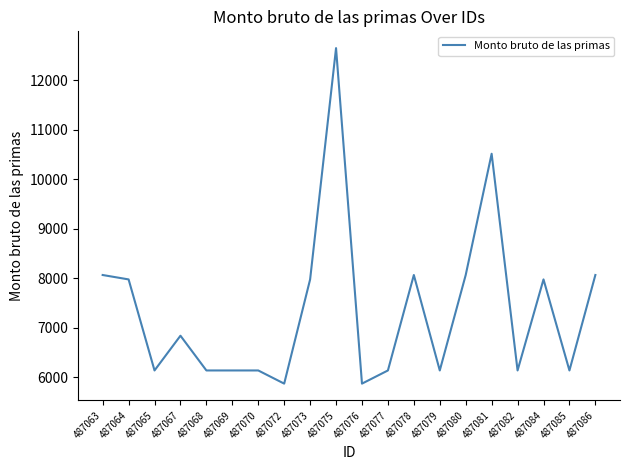

Is it true that the value at 487077 is 6141?

True